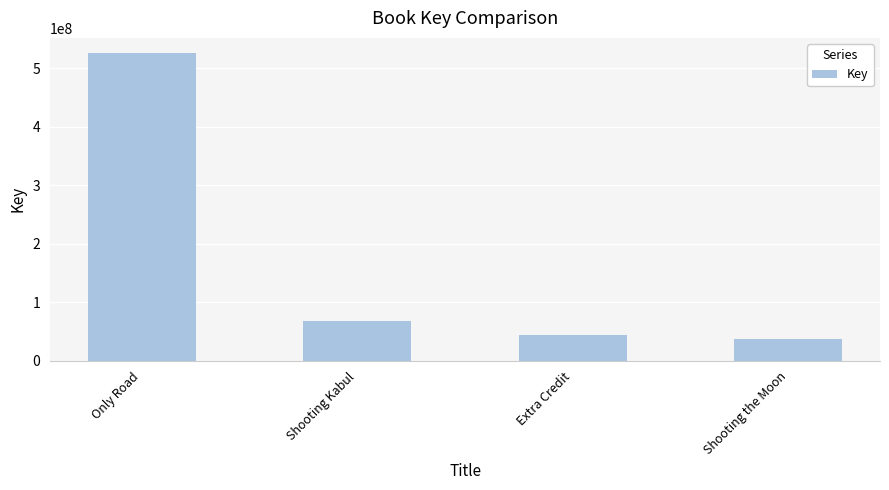

Read the value at Extra Credit, to the nearest 50.

44494300